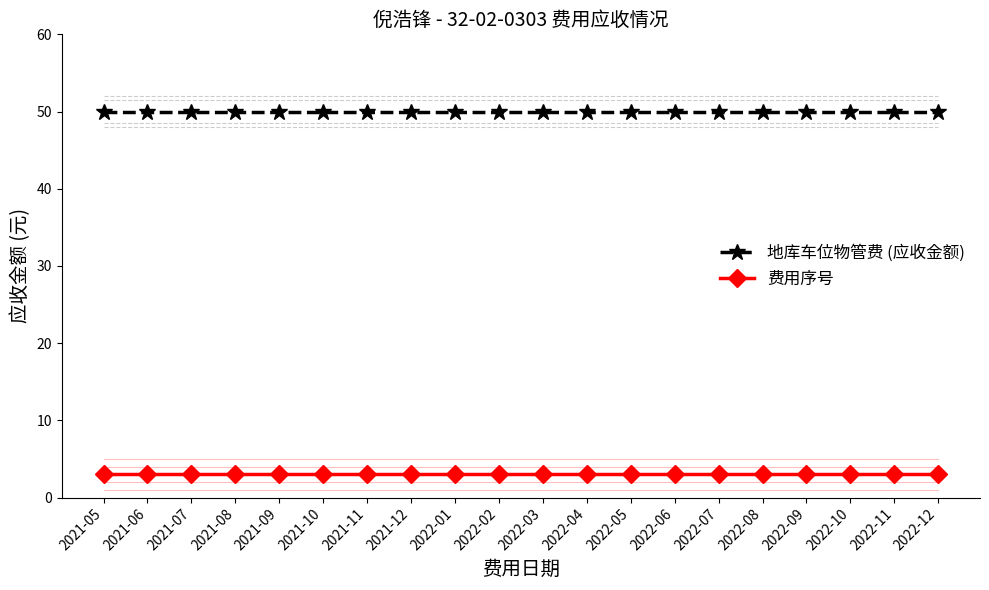

Is it true that 地库车位物管费 (应收金额) equals 35 at 2022-02?

False